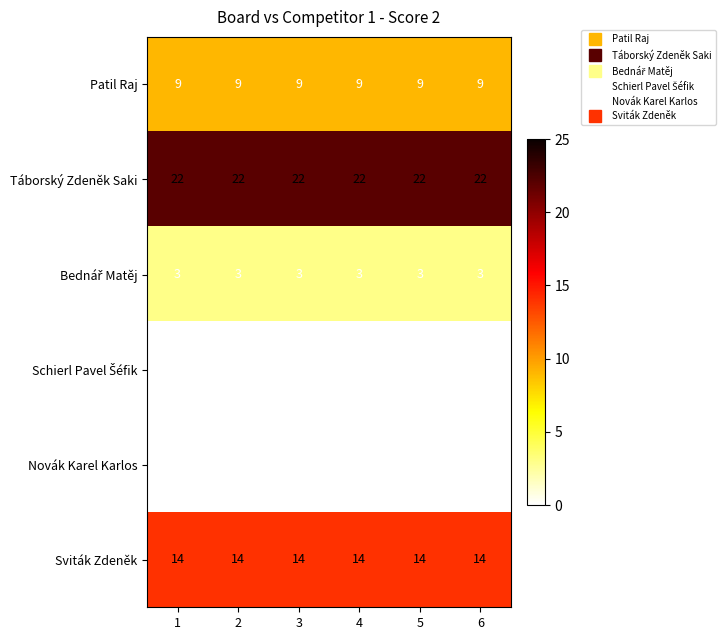

True or false: Patil Raj has a value of 9 at 4.

True